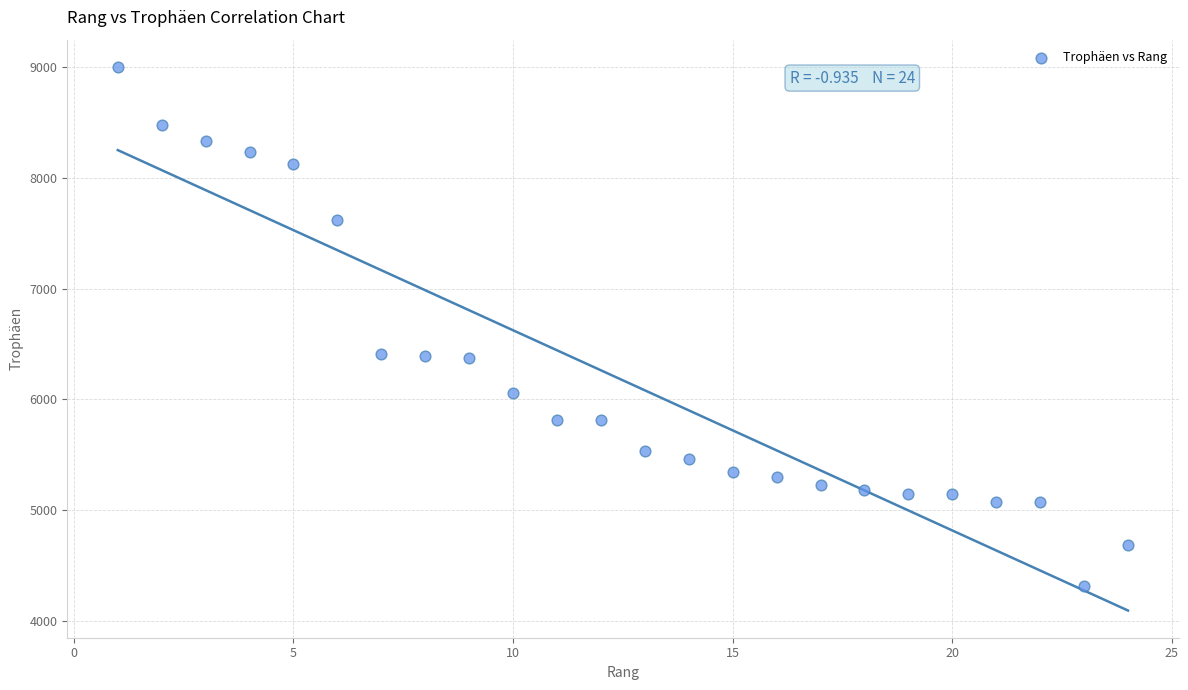

What is the range of Y values (max minus min)?

4687